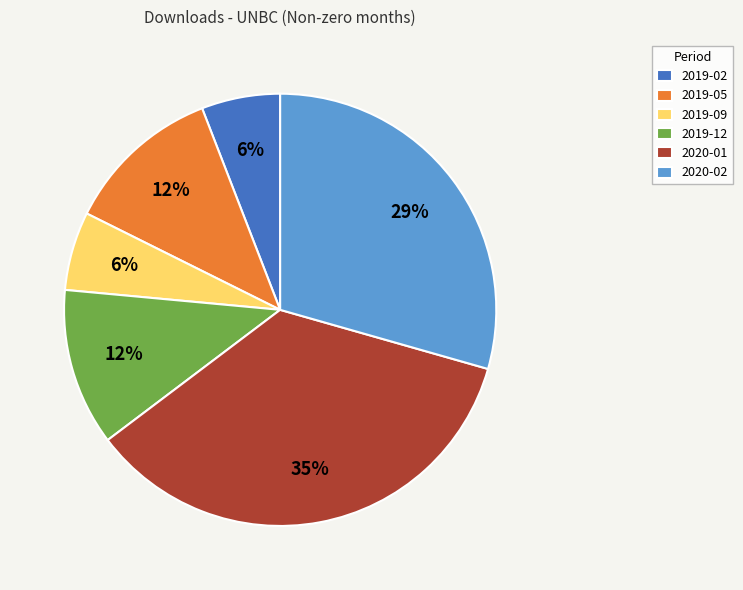

Is the sum of 2019-12 and 2020-02 greater than half?

No